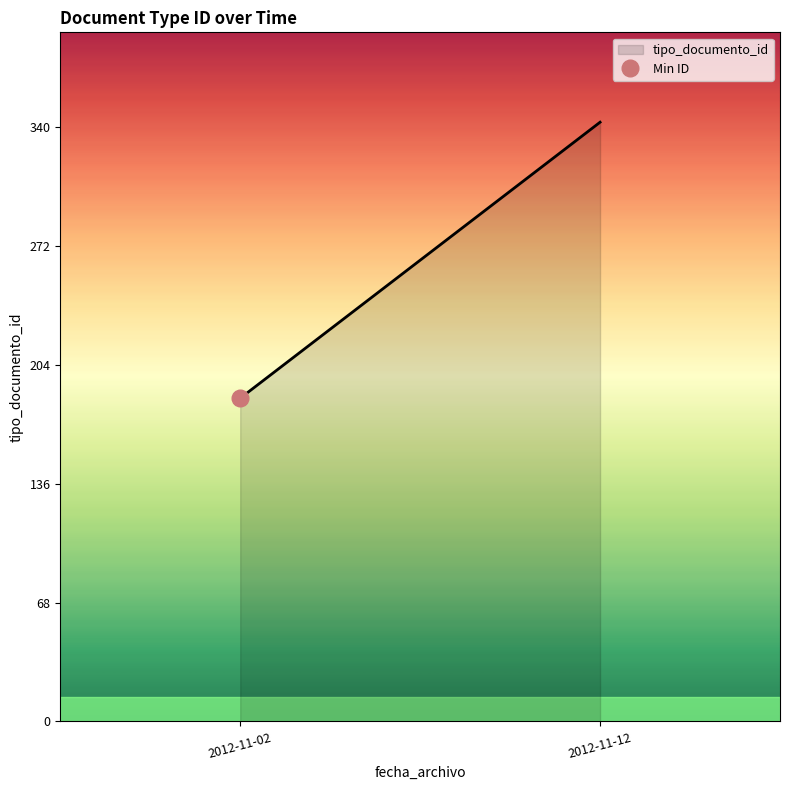

What is the average value?

264